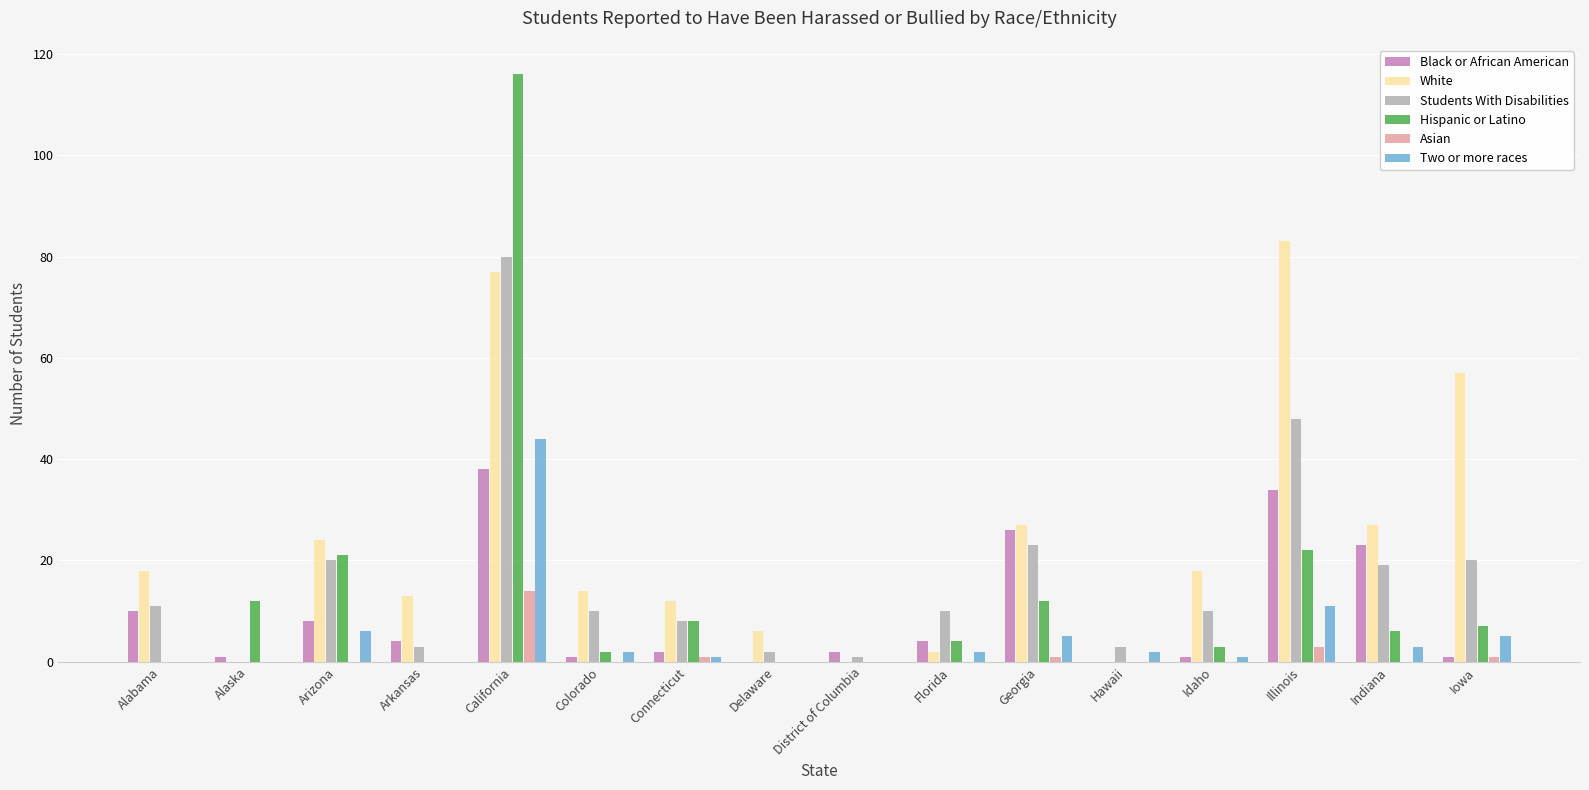

At which label does Two or more races first exceed 2?

Arizona